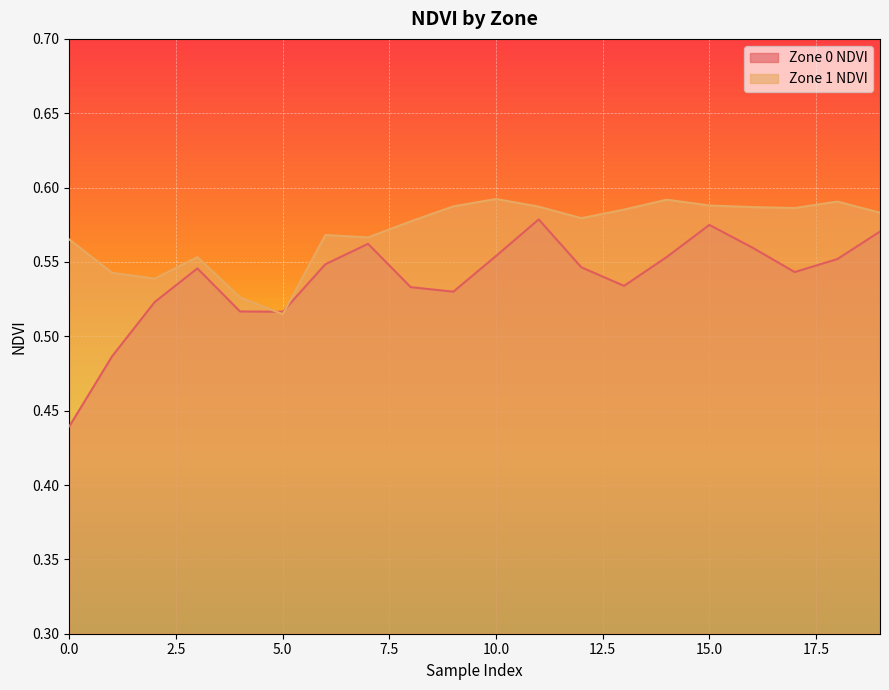

List the series in order of their overall mean, highest first.

Zone 1 NDVI, Zone 0 NDVI